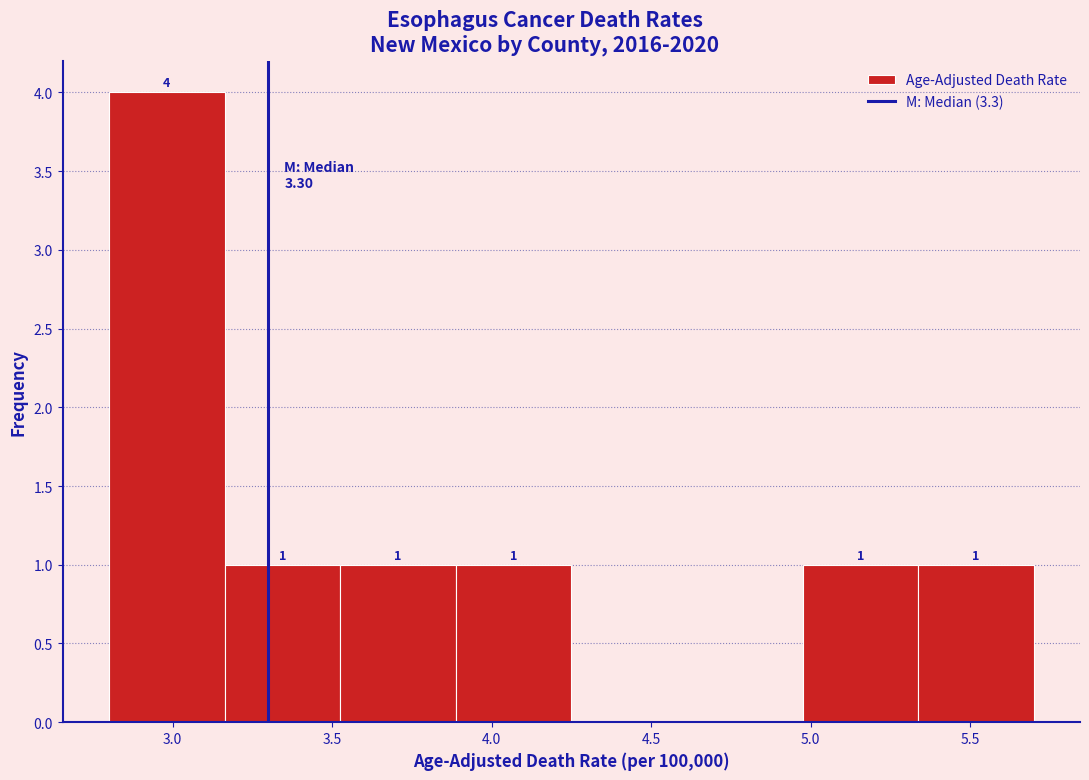

Over which range of the x-axis is the bar tallest?

2.80 to 3.15